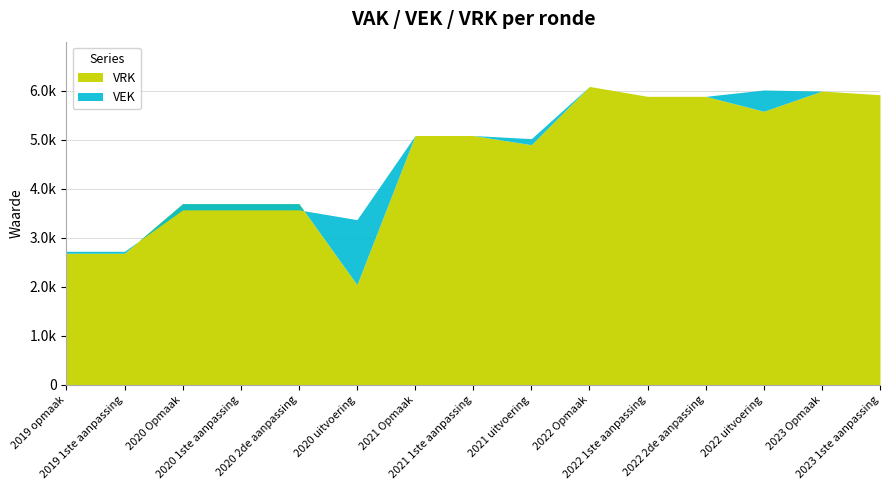

True or false: VRK has a value of 8967 at 2022 2de aanpassing.

False